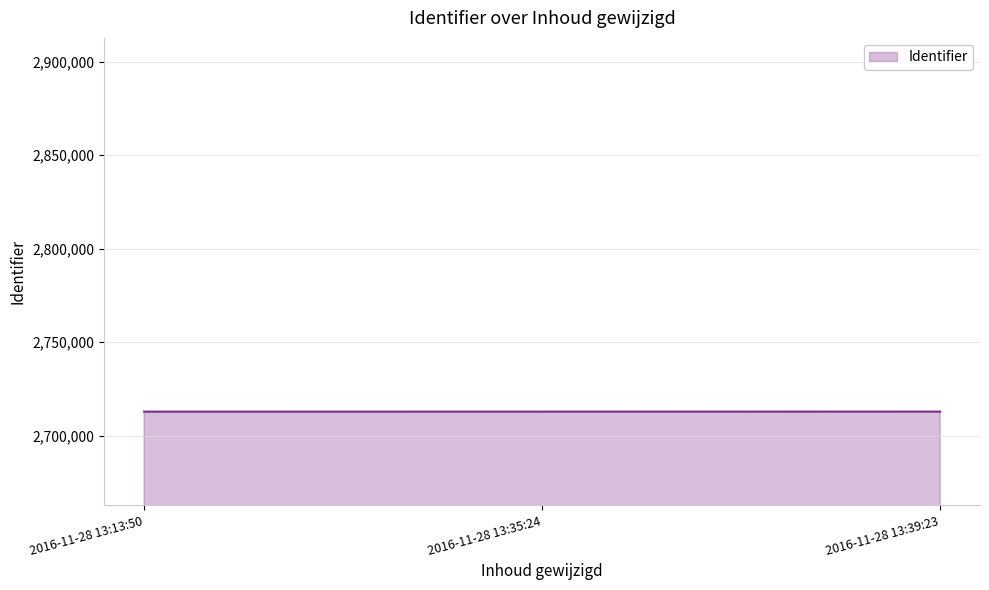

What is the ratio of the value at 2016-11-28 13:35:24 to the value at 2016-11-28 13:13:50?

1.0